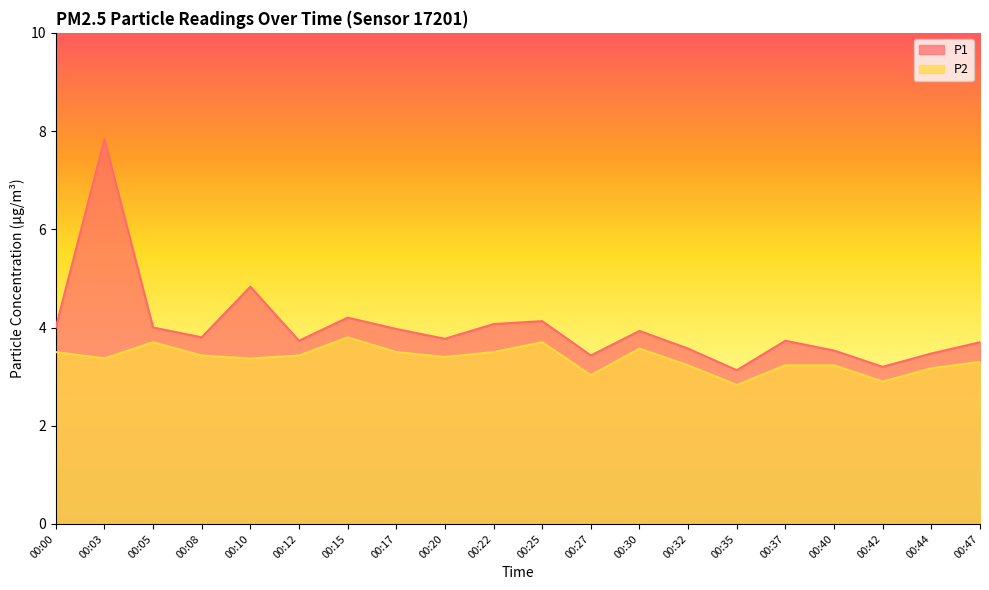

Is the value of P1 at 00:03 greater than the value of P2 at 00:47?

Yes